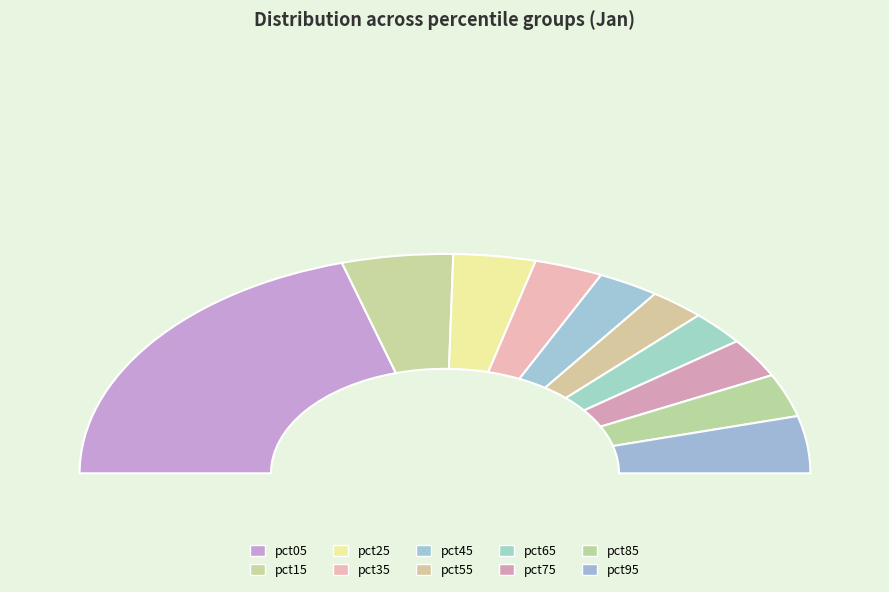

What percentage is NOT represented by pct75?

94.2%